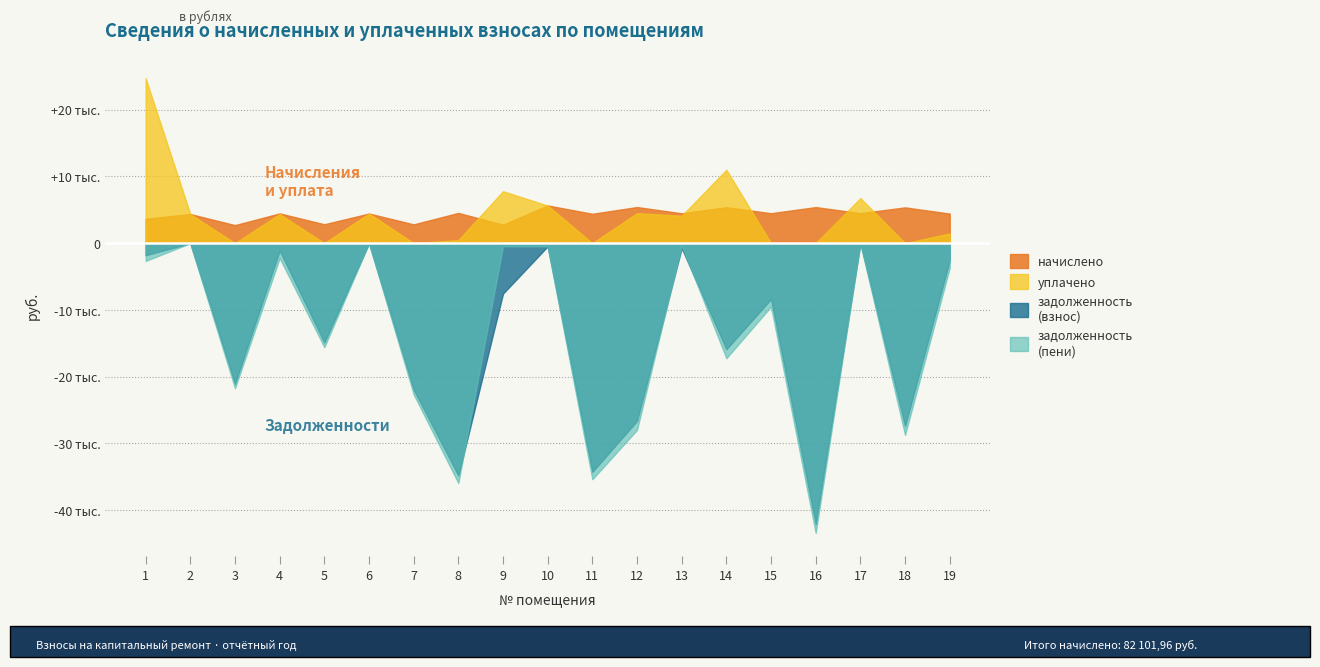

Does the chart display data point markers on the line(s)?

No